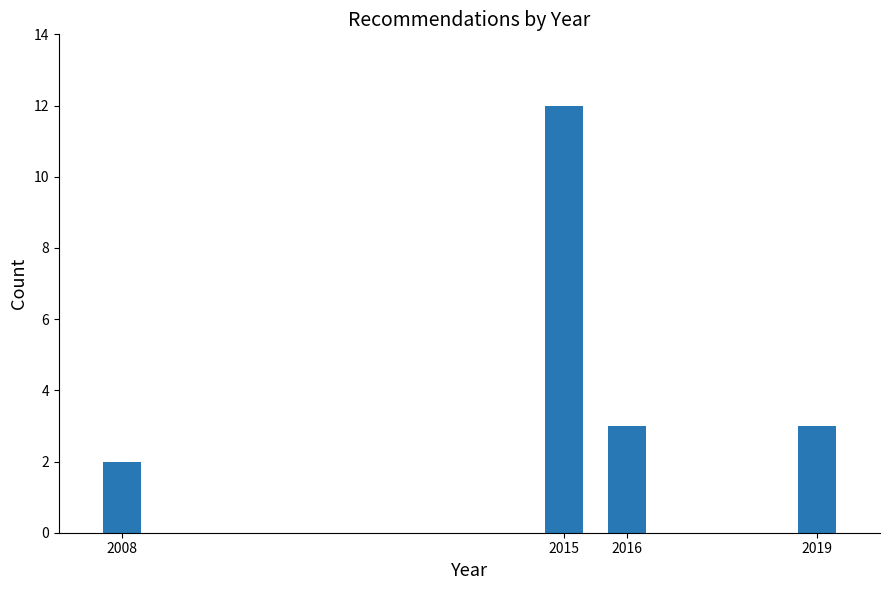

Reading left to right, transcribe all the data shown in this chart.

2008=2	2015=12	2016=3	2019=3